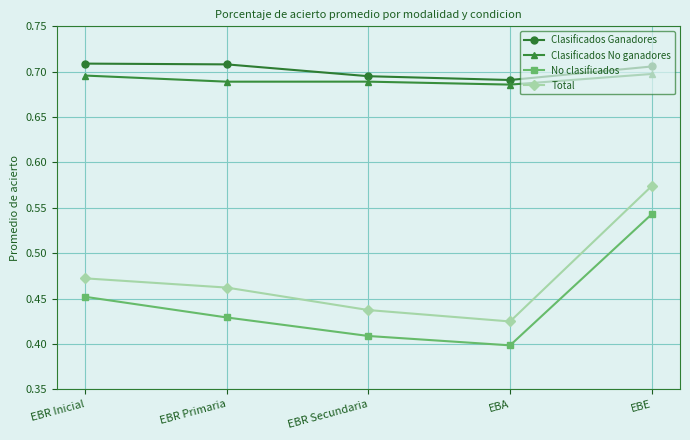

How many Total values are between 0 and 1?

5